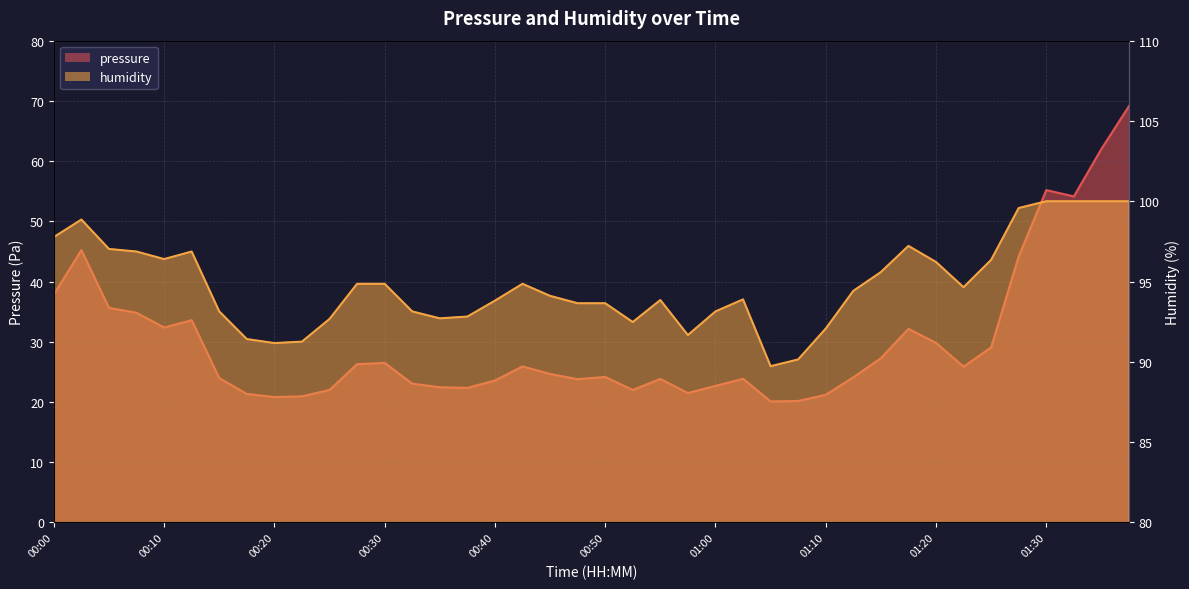

Reading left to right, transcribe all the data shown in this chart.

pressure: 37.9	45.2	35.6	34.8	32.4	33.6	24.0	21.3	20.8	20.9	22.0	26.3	26.5	23.0	22.5	22.3	23.6	25.9	24.7	23.8	24.2	22.0	23.8	21.5	22.7	23.9	20.1	20.2	21.2	24.1	27.3	32.1	29.8	25.9	29.1	44.2	55.2	54.1	62.0	69.1
humidity: 97.8	98.9	97.0	96.9	96.4	96.9	93.1	91.4	91.2	91.3	92.7	94.9	94.9	93.1	92.7	92.8	93.8	94.9	94.1	93.7	93.7	92.5	93.8	91.7	93.1	93.9	89.7	90.2	92.1	94.4	95.6	97.2	96.2	94.7	96.3	99.6	100.0	100.0	100.0	100.0